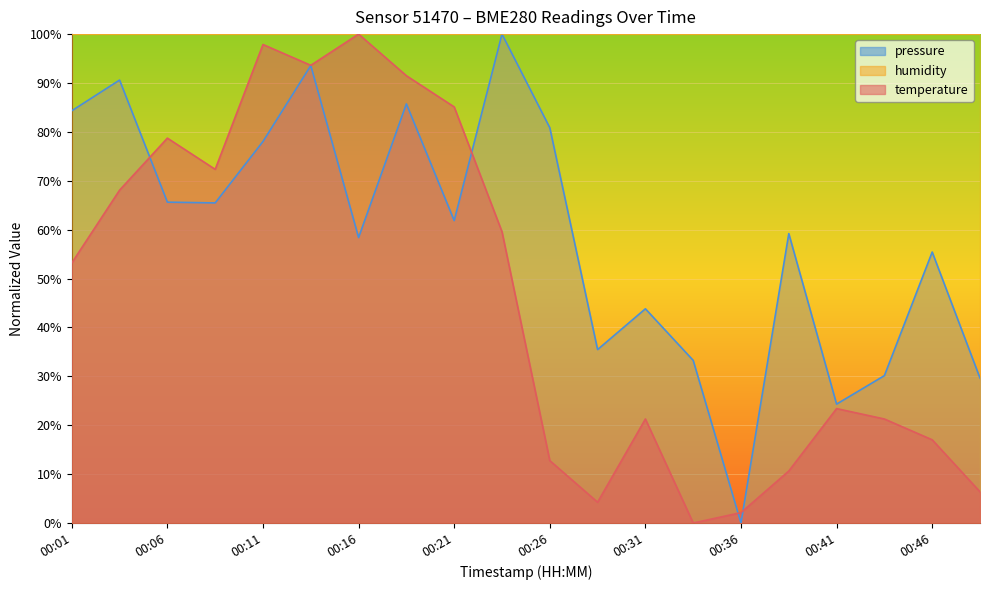

At which category does temperature reach its first local peak?

00:06